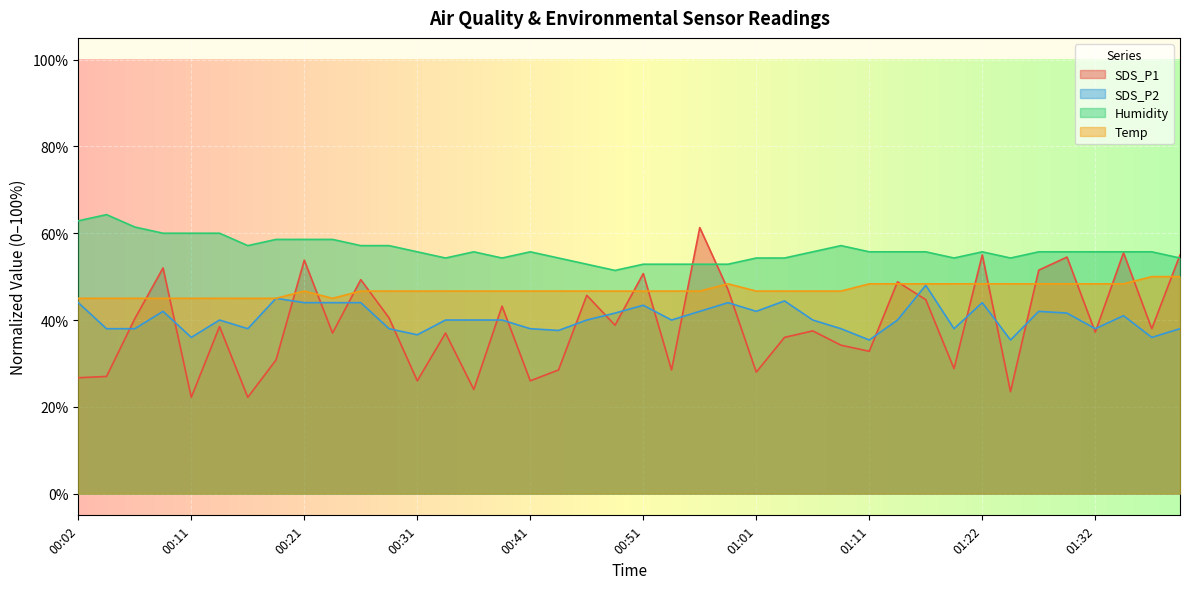

In Temp, how many points are higher than both neighbors (excluding endpoints)?

2